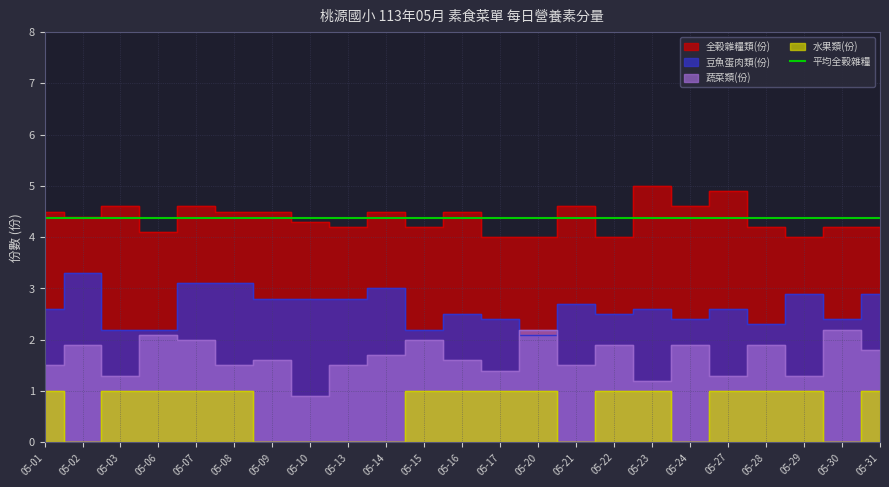

At which label is 蔬菜類(份) closest to 1?

05-10